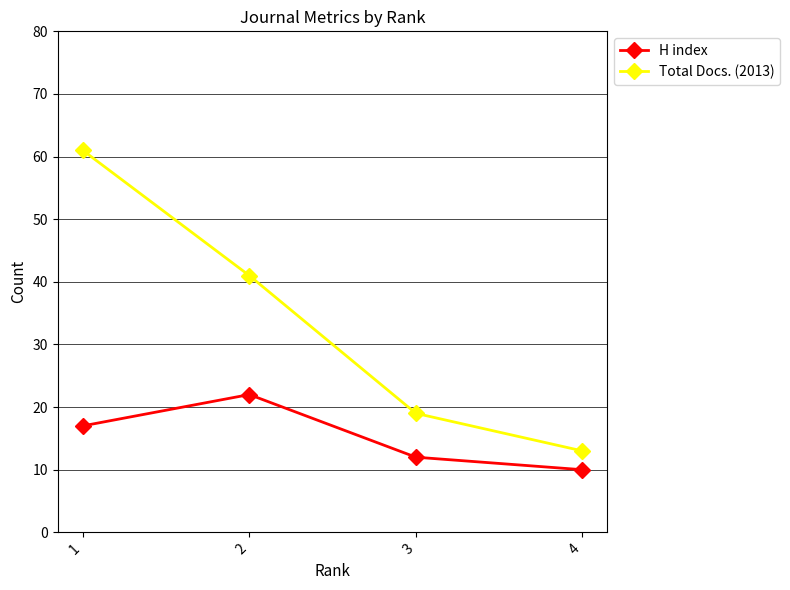

True or false: H index and Total Docs. (2013) cross at least once.

False